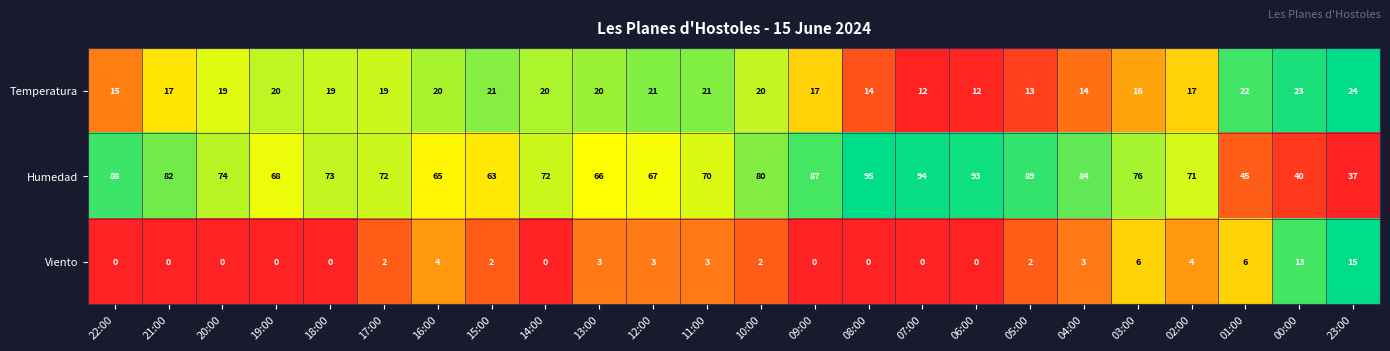

Which series has the largest total across all categories?

Humedad